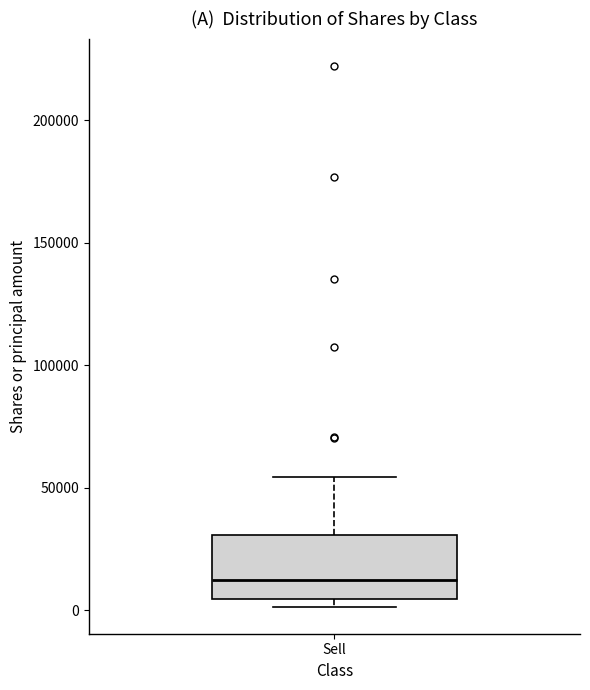

Transcribe this box plot: give where the median line is, the range the box spans, and where the two whiskers end, as read against the y-axis. The values are not printed on the chart, so give them approximately, as read against the axis.

median 10000, box 5000 to 30000, whiskers 0 to 55000